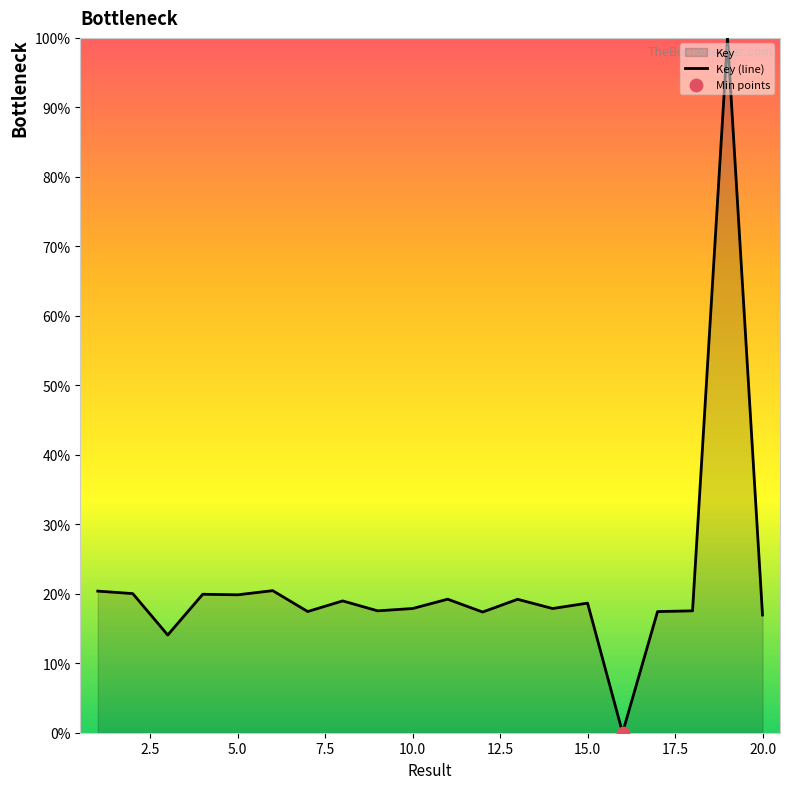

What is the maximum value shown in the chart?

100.0